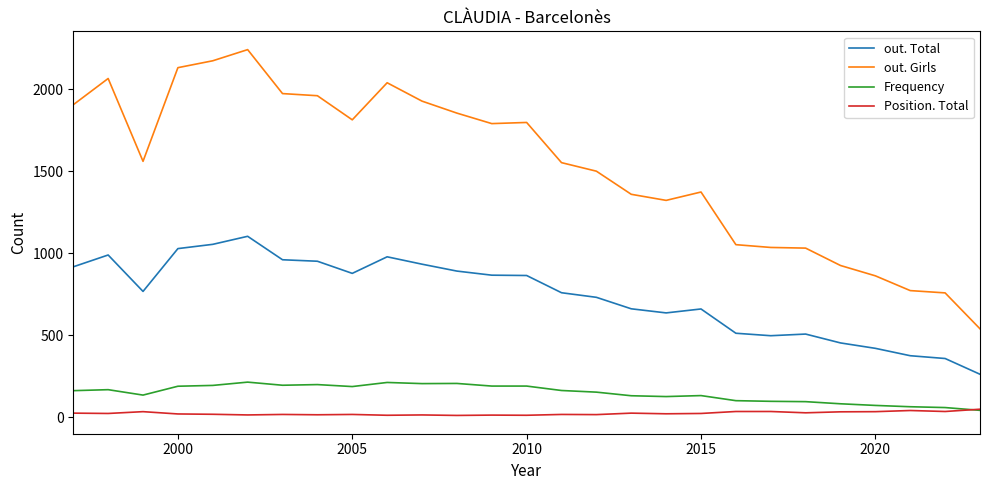

Is it true that Position. Total equals 68 at 2005?

False